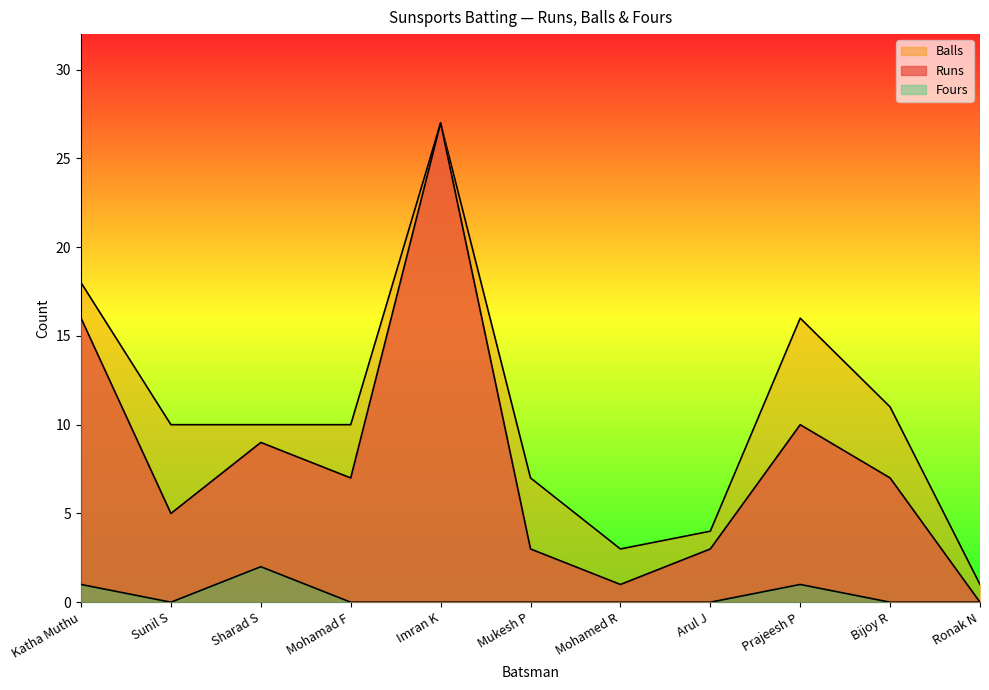

Is it true that Runs equals 2 at Mukesh P?

False